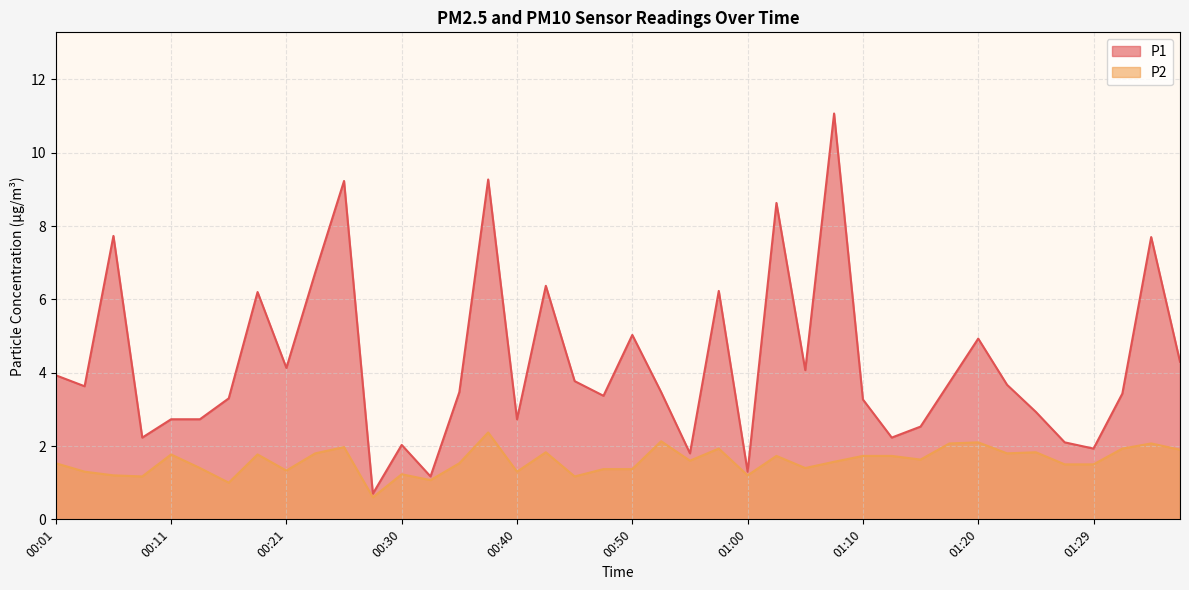

Where does the P1 series first go above 3?

00:01